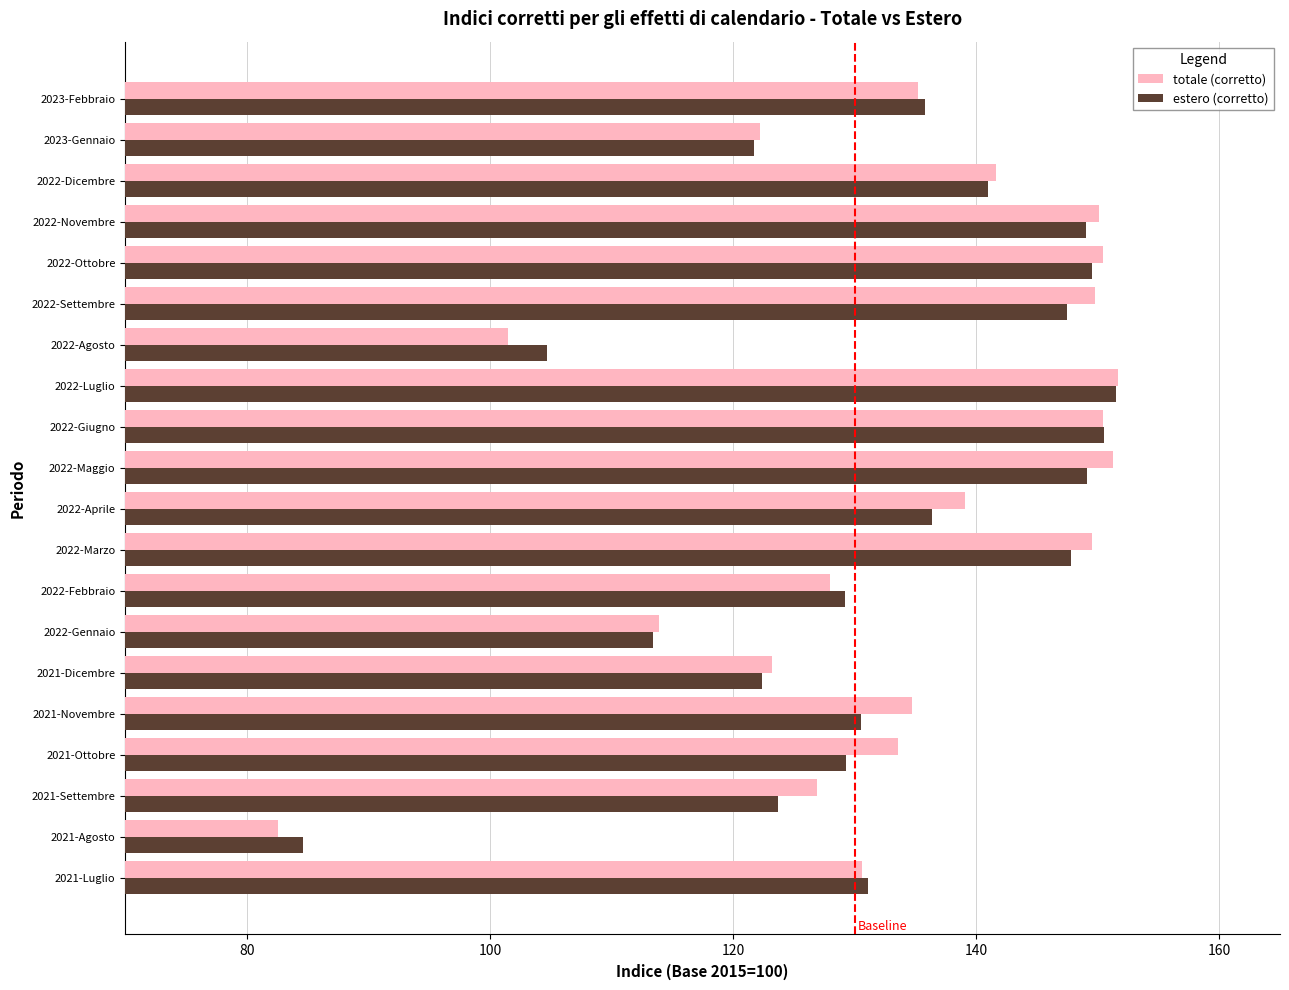

Which series has the largest range (max minus min)?

totale (corretto)